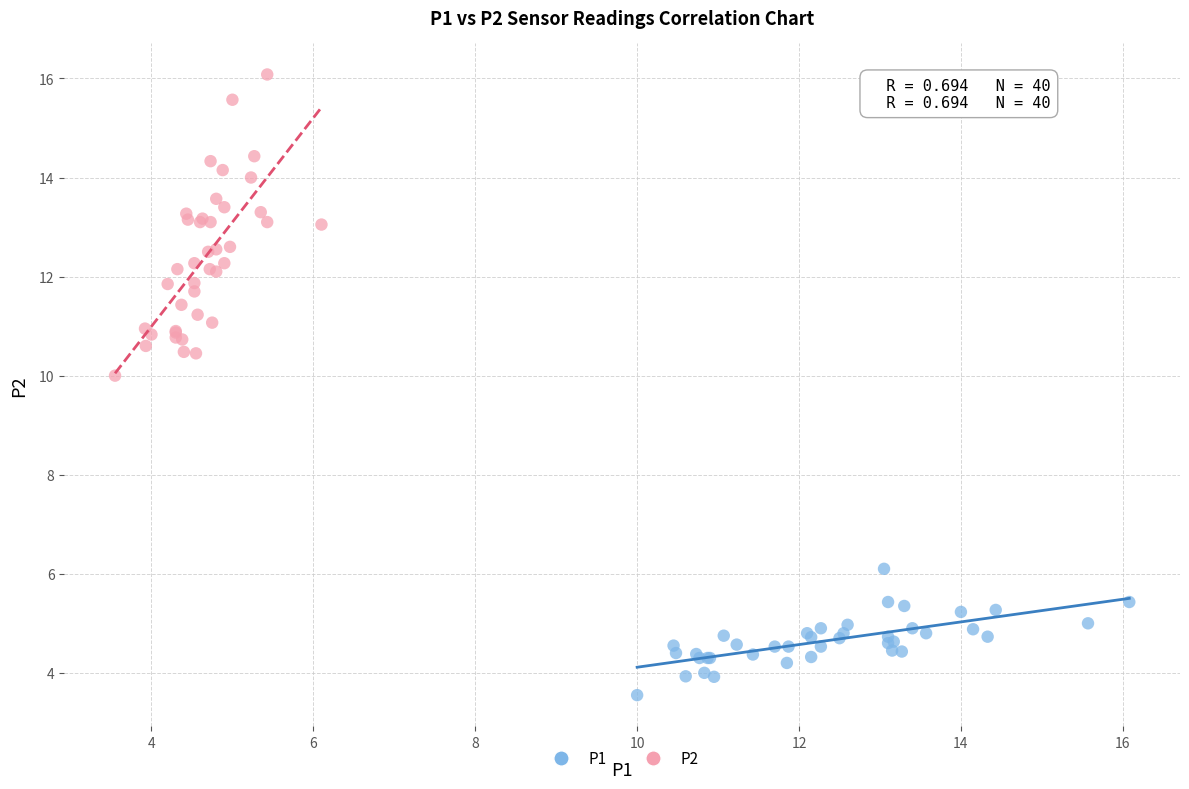

Which series reaches the maximum Y coordinate?

P2